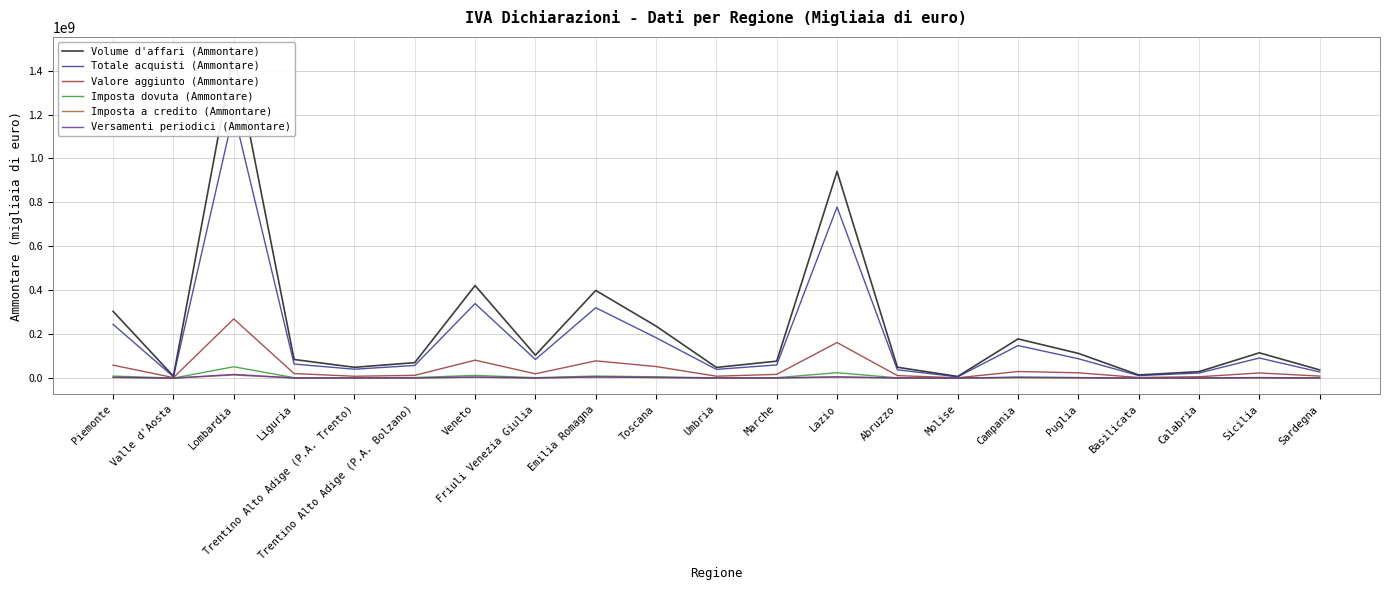

How many lines are shown in the chart?

6